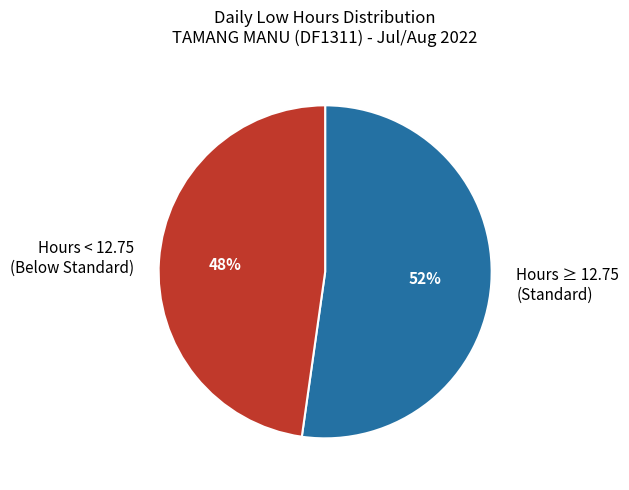

The Hours < 12.75 (Below Standard) slice represents 55% of the pie. True or false?

False